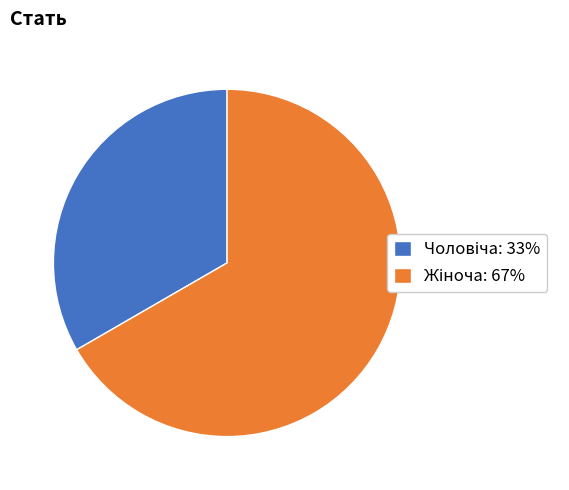

Is there a majority slice in this chart?

Yes